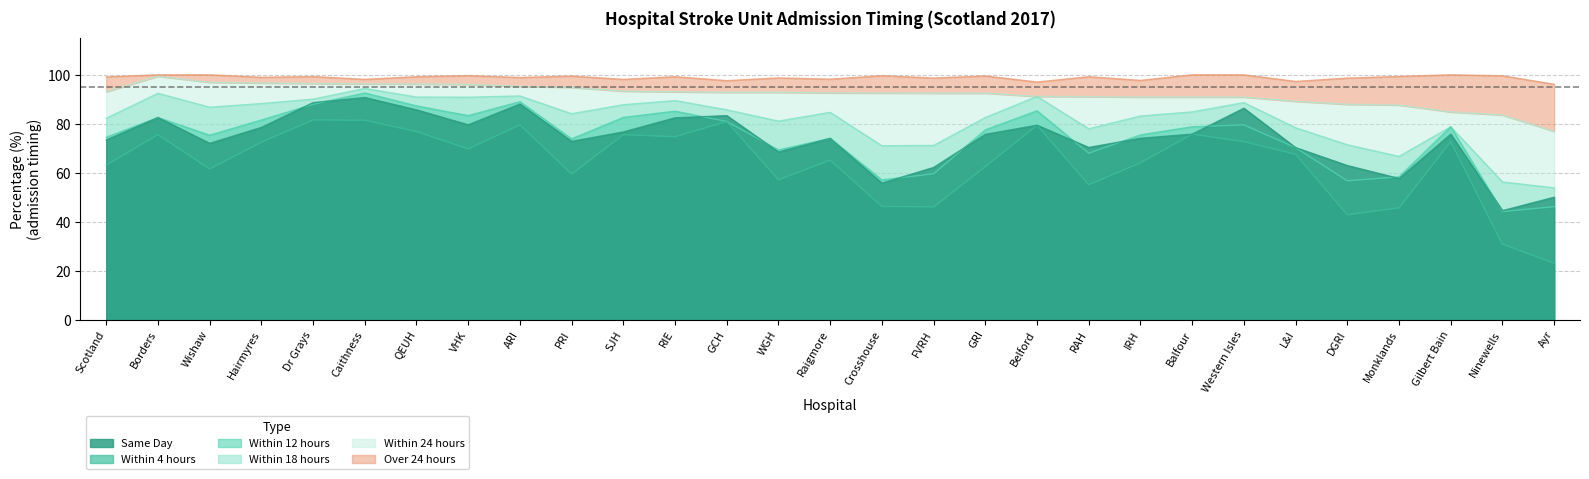

Where is the first local minimum for Same Day?

Wishaw